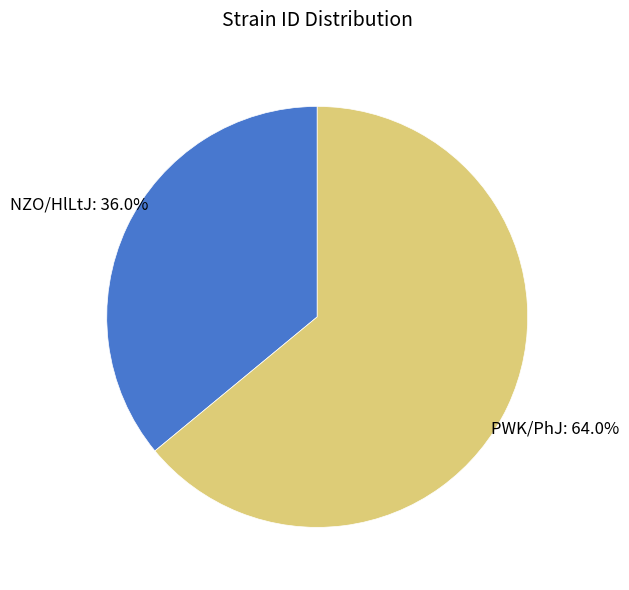

How much of the chart is everything except PWK/PhJ?

36.0%